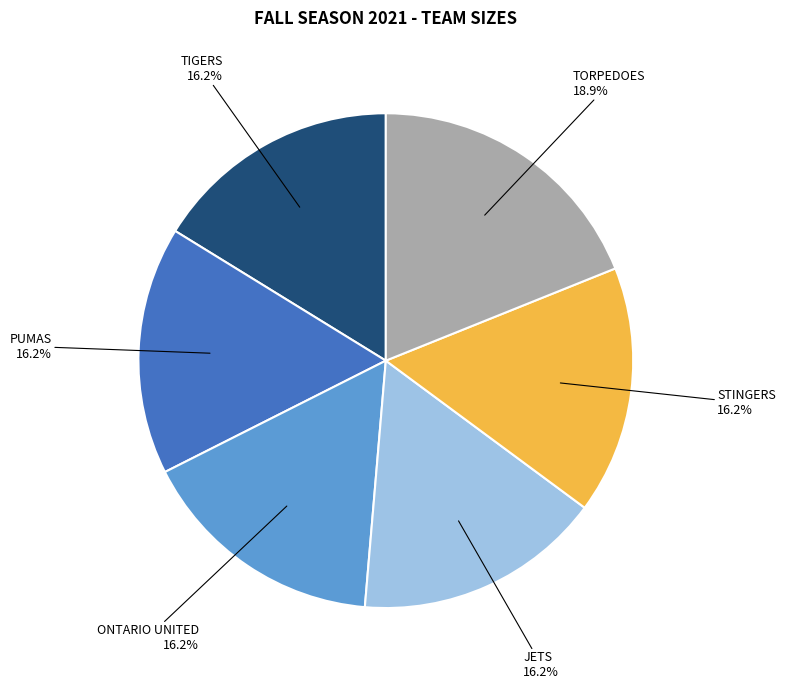

Is there a majority slice in this chart?

No